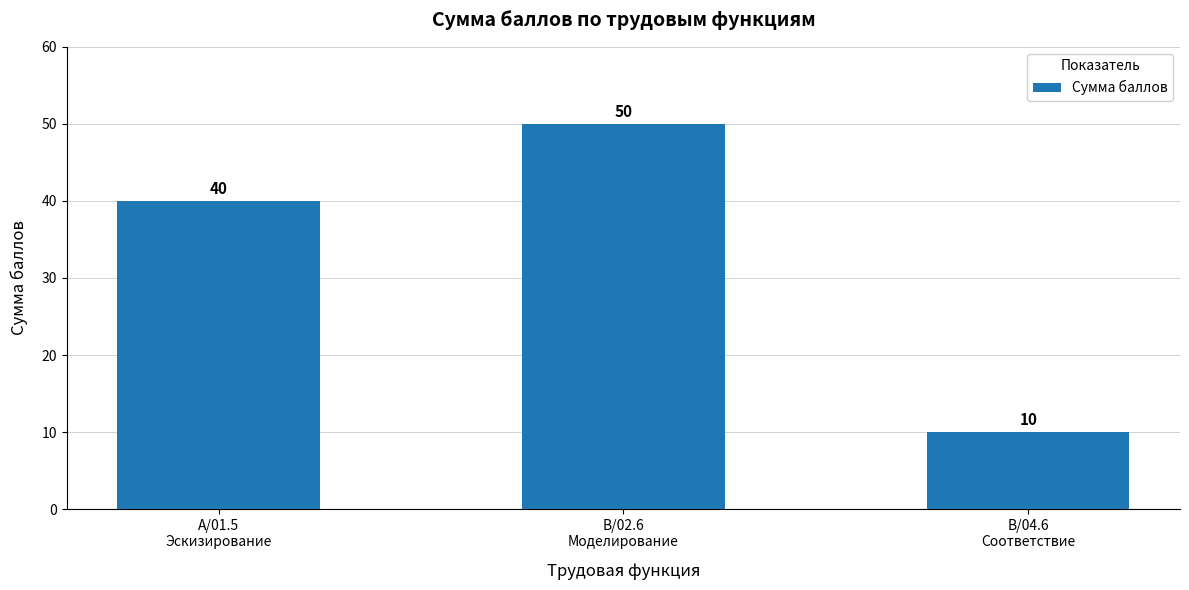

What is the difference between the maximum and minimum values?

40